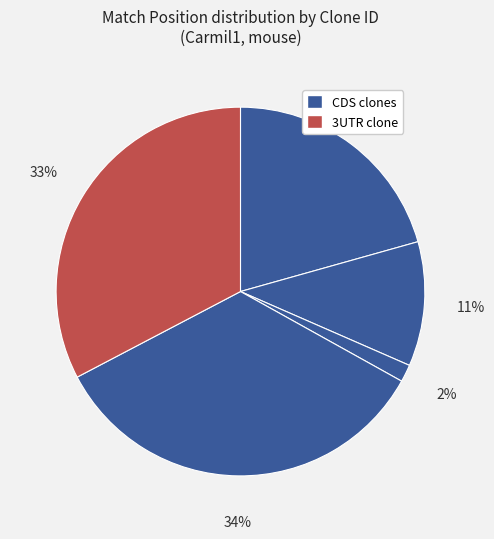

How many slices are in this pie chart?

5